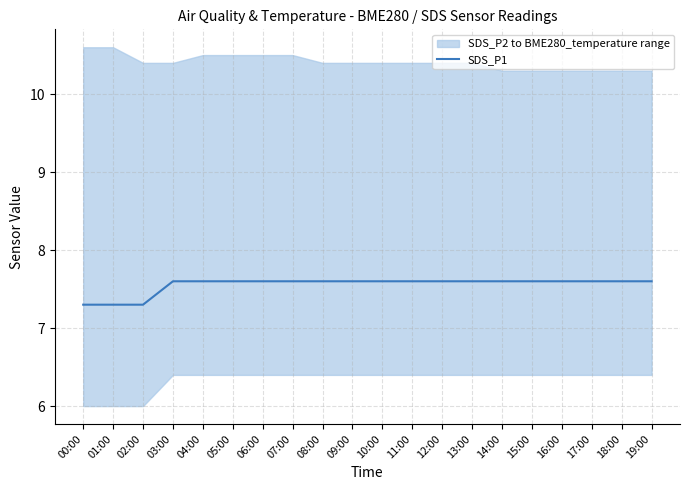

Is it true that the value at 13:00 is 10.5?

False